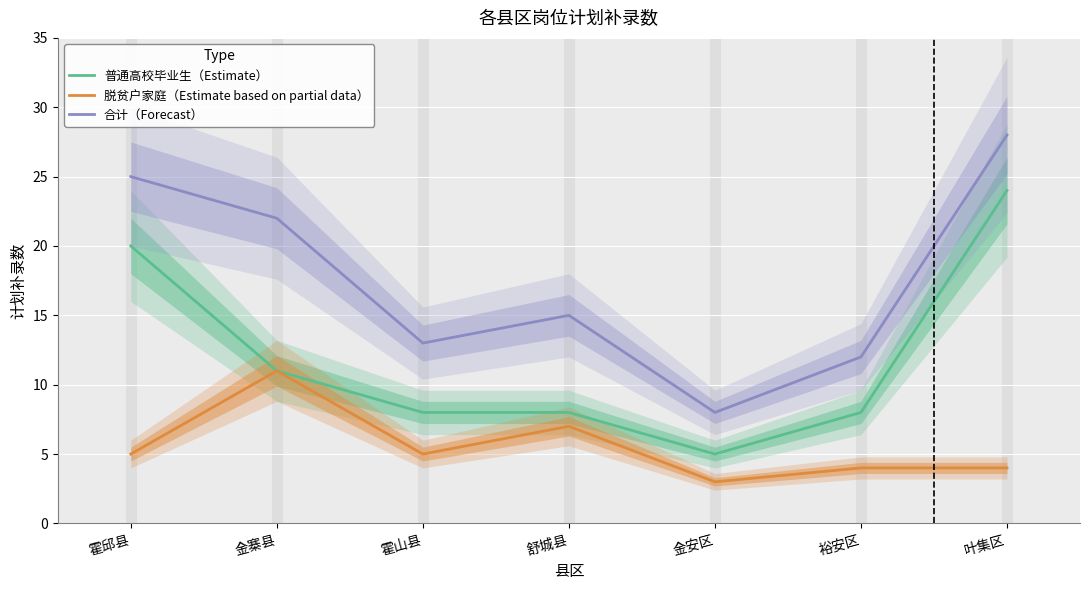

Rank the series by their maximum value, from highest to lowest.

合计（Forecast）, 普通高校毕业生（Estimate）, 脱贫户家庭（Estimate based on partial data）